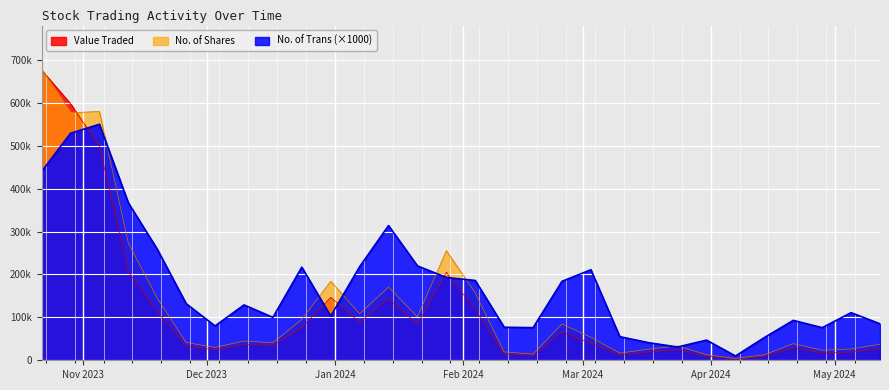

Which label corresponds to the largest value in the chart?

Nov 2023